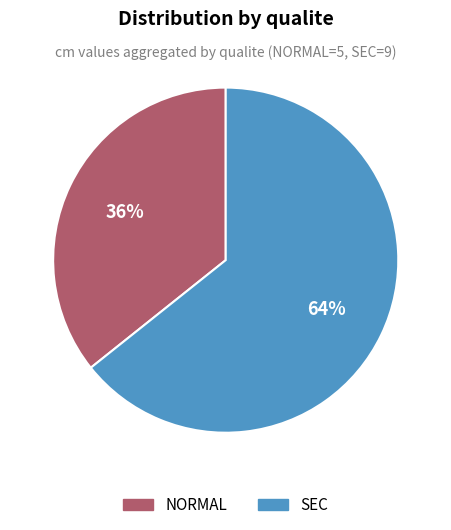

To the nearest percent, what is the average slice percentage?

50%